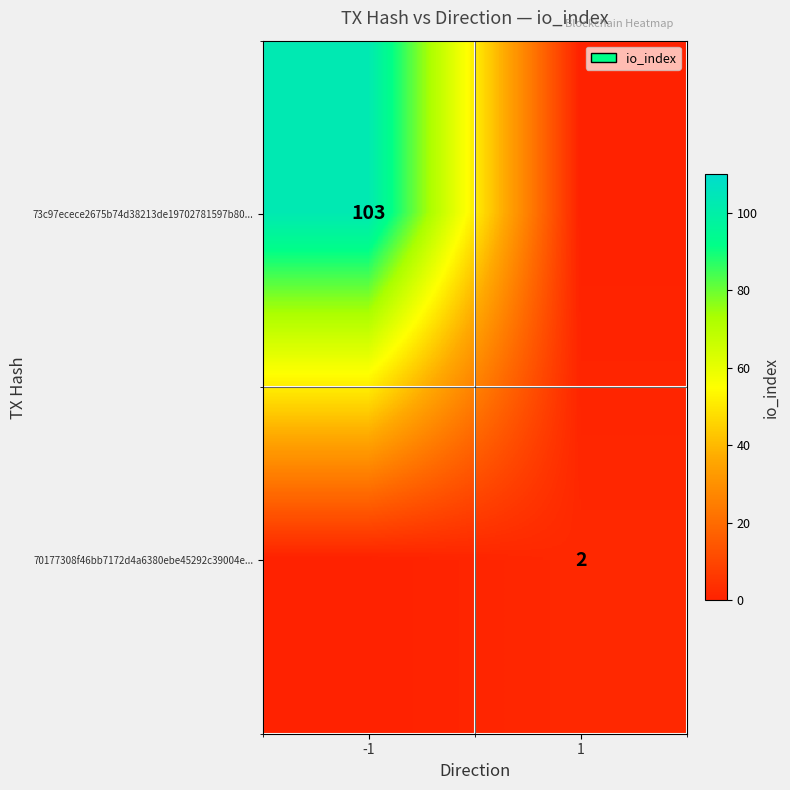

Which category has the lowest value across all series?

1